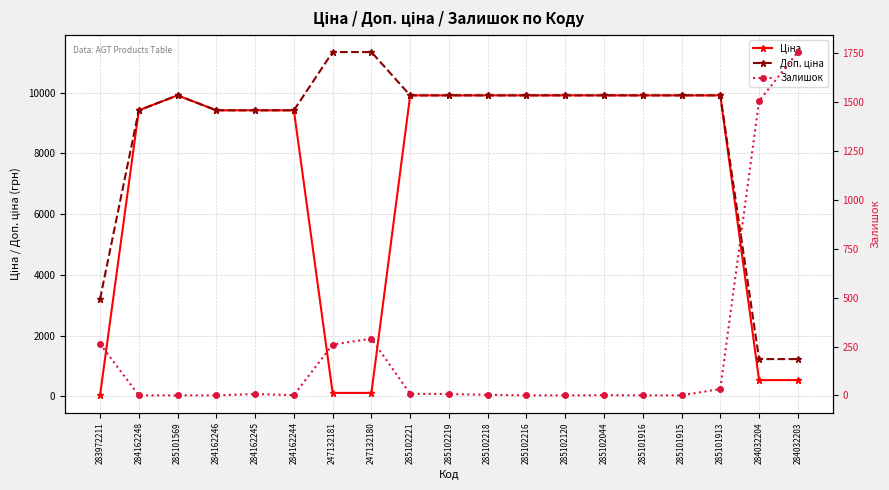

Reading left to right, what are all the values shown in this chart?

Ціна: 283972211=32.0	284162248=9416.9	285101569=9908.5	284162246=9416.9	284162245=9416.9	284162244=9416.9	247132181=113.3	247132180=113.3	285102221=9908.5	285102219=9908.5	285102218=9908.5	285102216=9908.5	285102120=9908.5	285102044=9908.5	285101916=9908.5	285101915=9908.5	285101913=9908.5	284032204=535.4	284032203=535.4
Доп. ціна: 283972211=3205.0	284162248=9416.9	285101569=9908.5	284162246=9416.9	284162245=9416.9	284162244=9416.9	247132181=11334.0	247132180=11334.0	285102221=9908.5	285102219=9908.5	285102218=9908.5	285102216=9908.5	285102120=9908.5	285102044=9908.5	285101916=9908.5	285101915=9908.5	285101913=9908.5	284032204=1227.2	284032203=1227.2
Залишок: 283972211=264.0	284162248=0.0	285101569=0.0	284162246=0.0	284162245=7.0	284162244=1.0	247132181=260.0	247132180=290.0	285102221=8.0	285102219=7.0	285102218=3.0	285102216=0.0	285102120=0.0	285102044=1.0	285101916=0.0	285101915=0.0	285101913=33.0	284032204=1506.0	284032203=1756.0